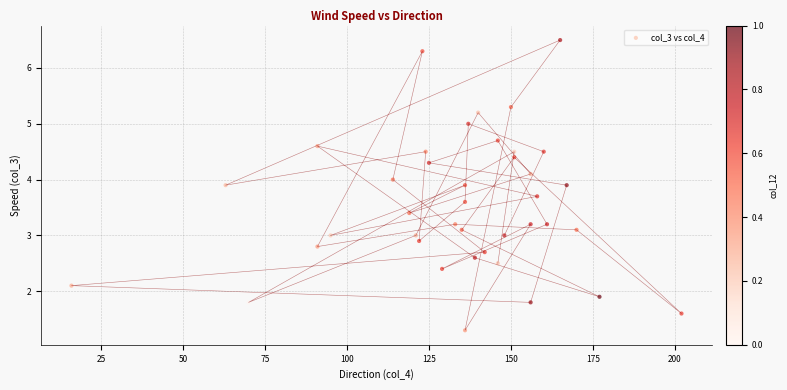

How many points are shown in the scatter plot?

40